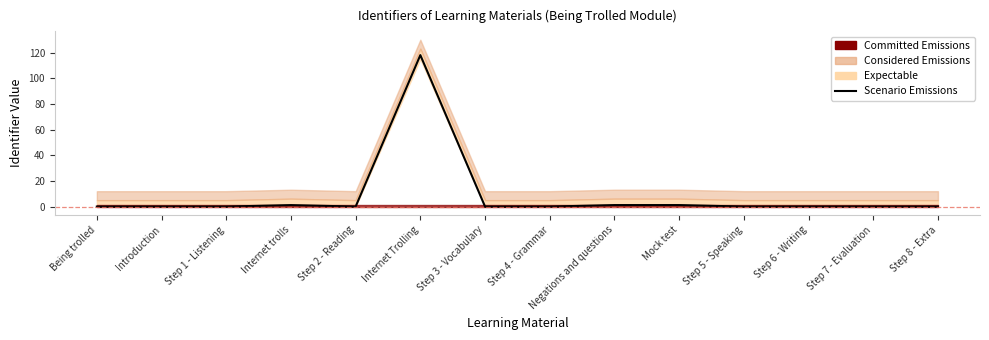

At which category does the chart reach its minimum across all series?

Being trolled